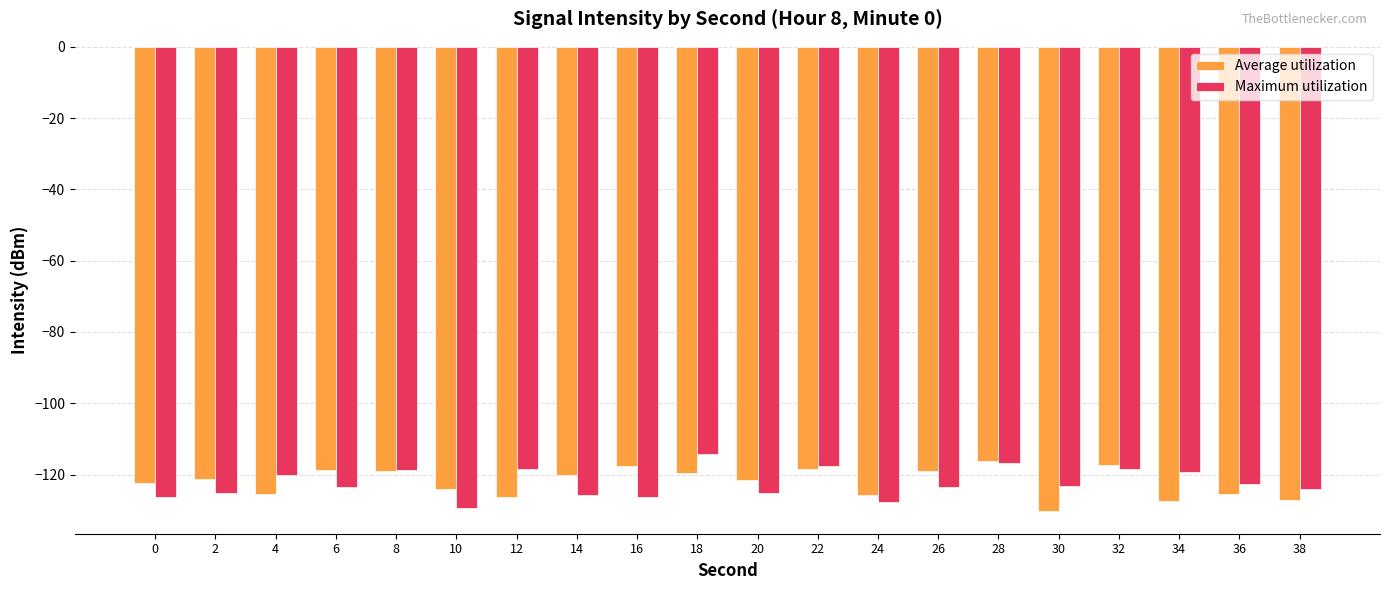

Which series has the largest range (max minus min)?

Maximum utilization